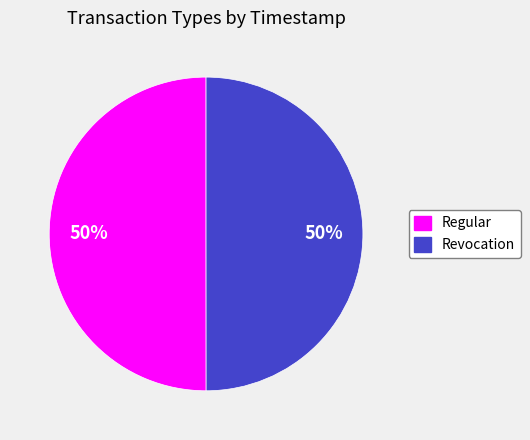

To the nearest percent, what portion does Regular represent?

50%